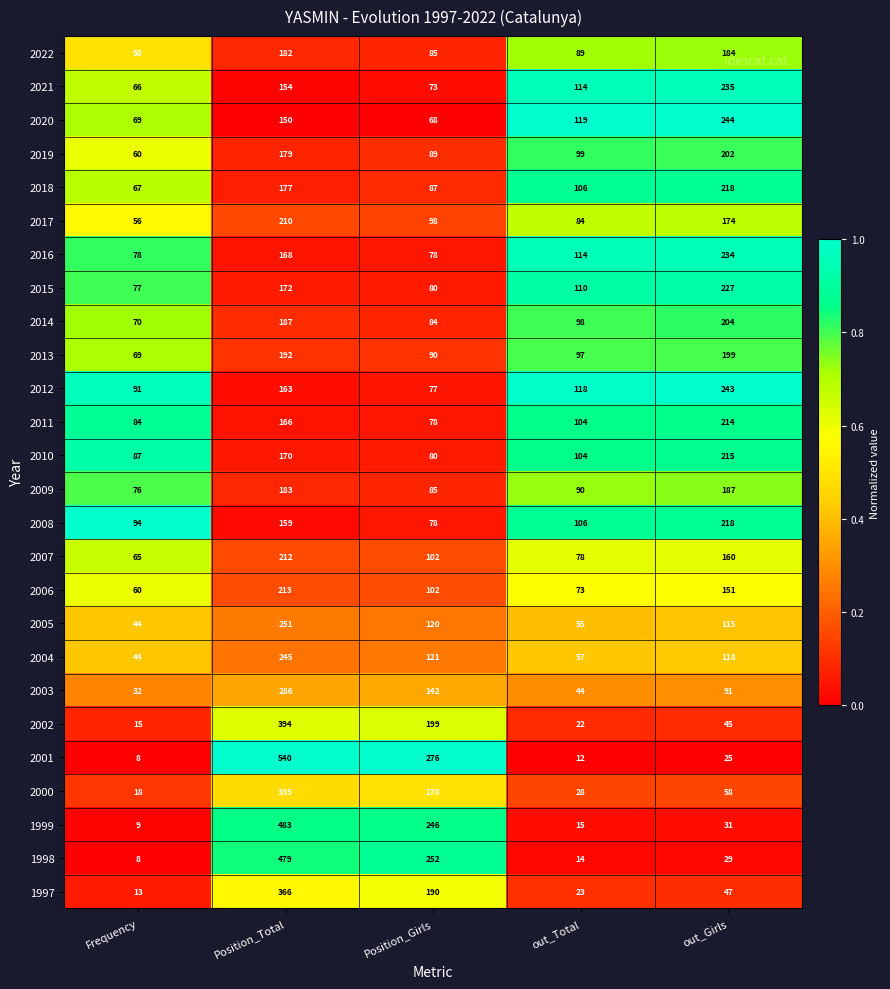

What is the difference between the second highest and second lowest values in the 2009 series?

98